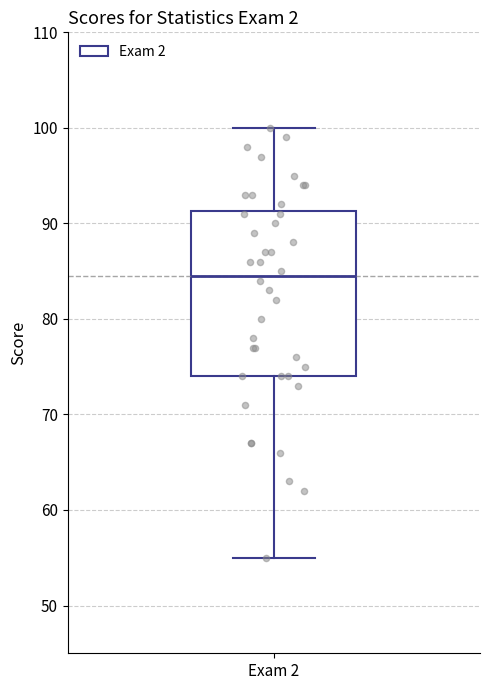

Read this box plot against the y-axis: the position of the median line, the range covered by the box, and the ends of both whiskers. The values are not printed on the chart, so give them approximately, as read against the axis.

median 85, box 74 to 91, whiskers 55 to 100